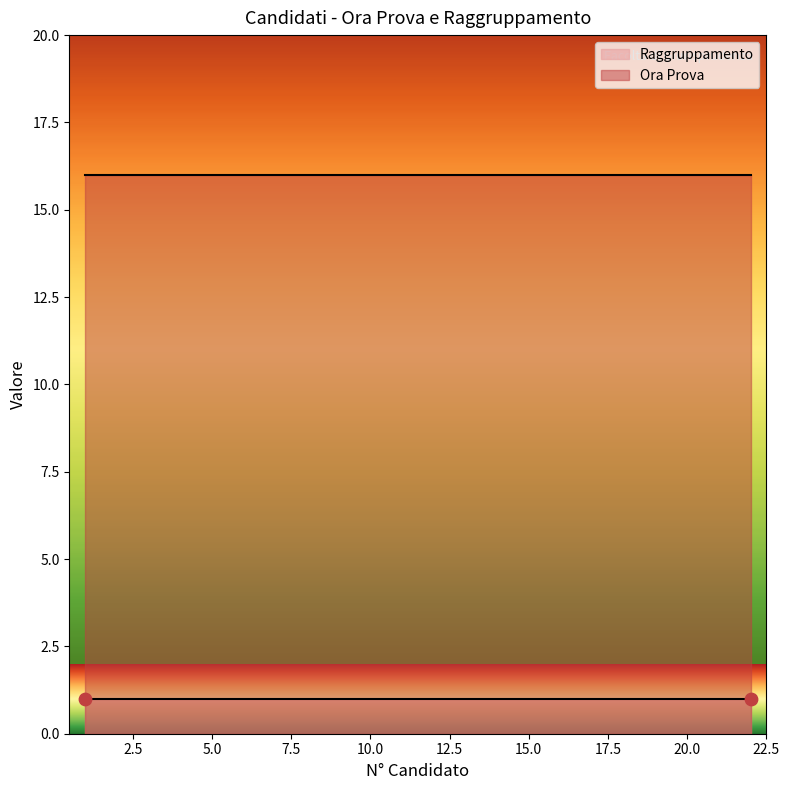

Which series reaches the maximum Y coordinate?

Ora Prova